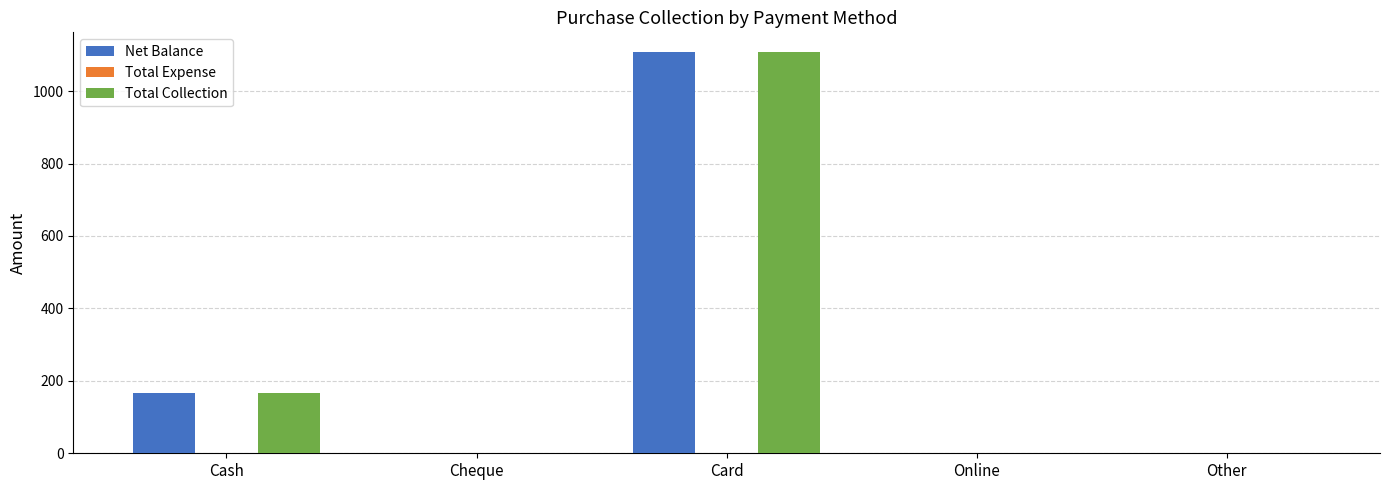

Is the value of Net Balance at Cash greater than the value of Total Collection at Card?

No